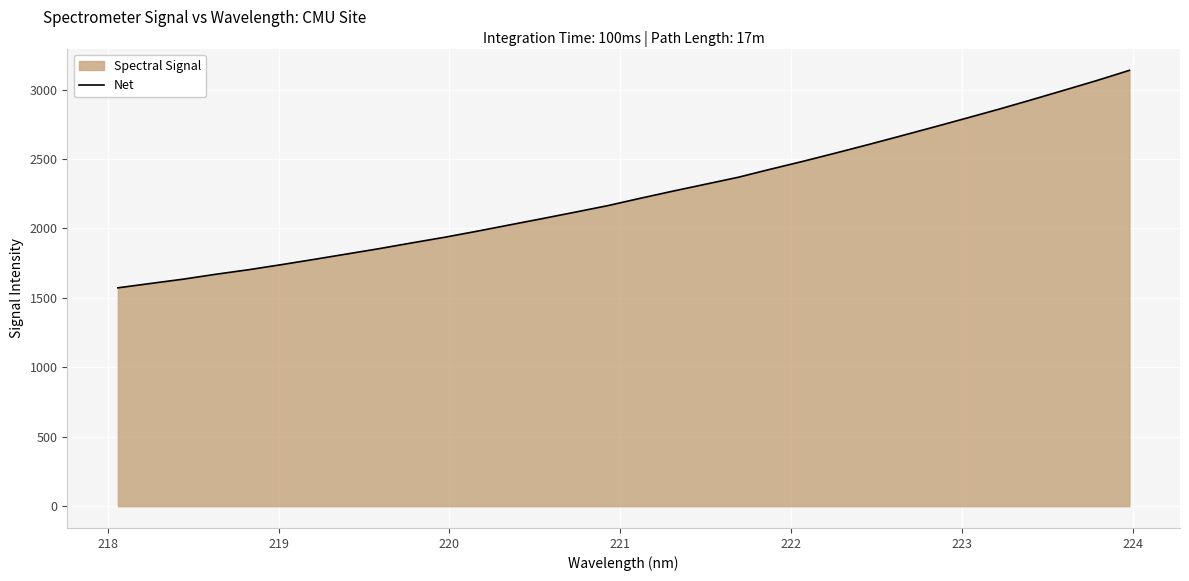

What is the maximum value shown in the chart?

3138.8